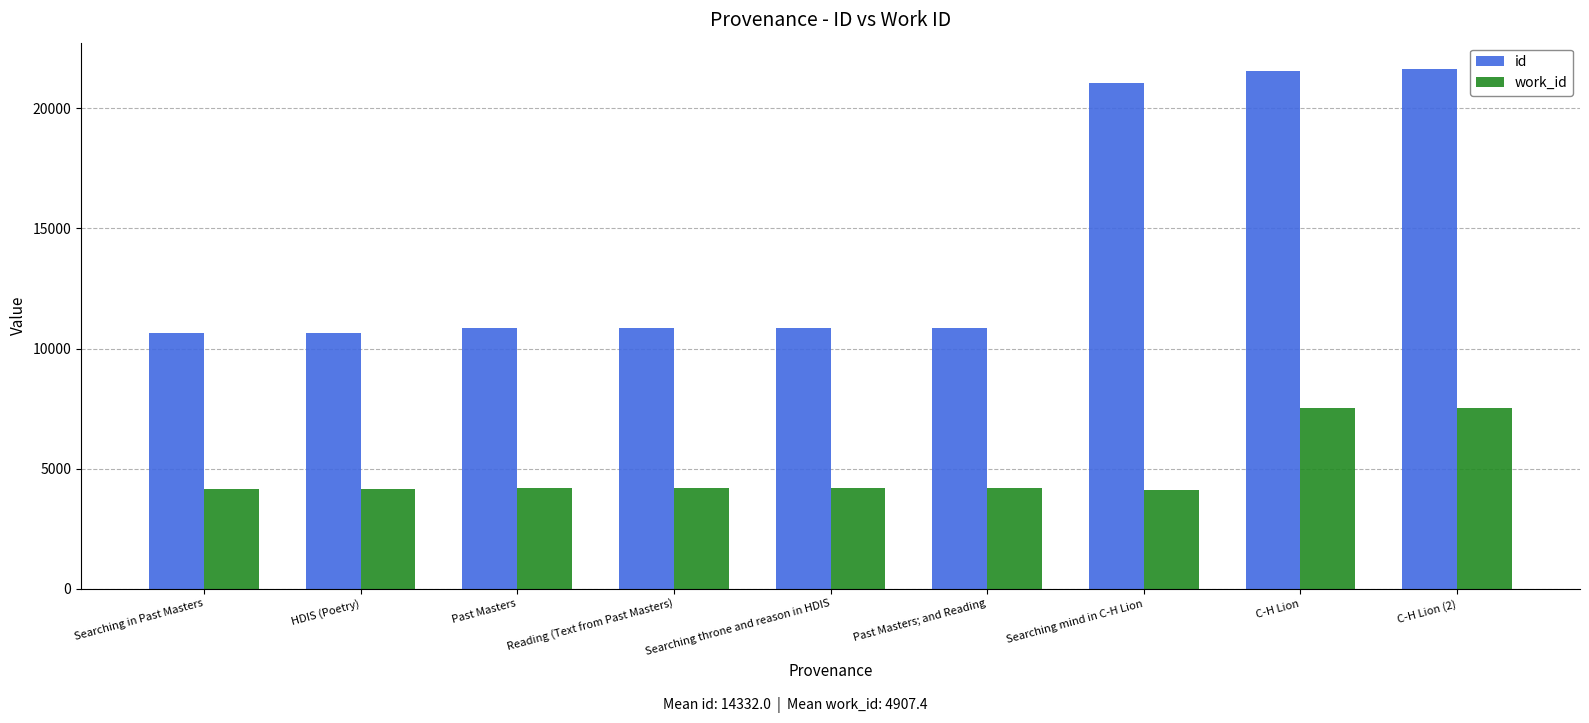

Which series has the largest total across all categories?

id